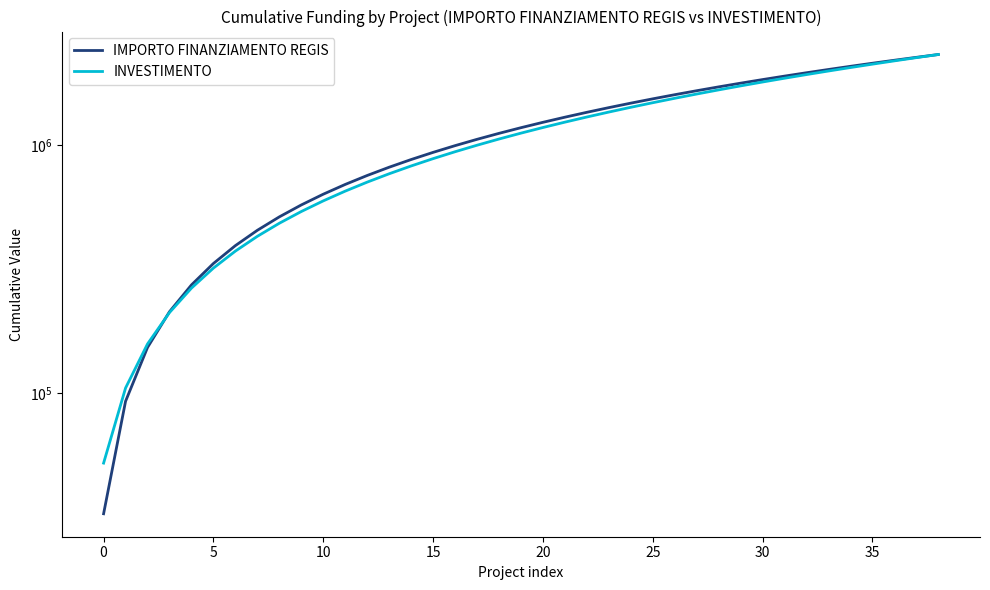

What value does the IMPORTO FINANZIAMENTO REGIS series have at 20?

1231909.0